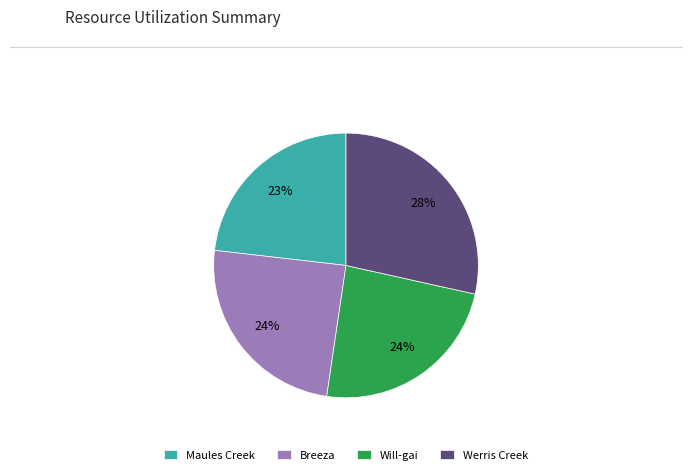

To the nearest percent, what is the difference between the largest and smallest slice percentages?

5%